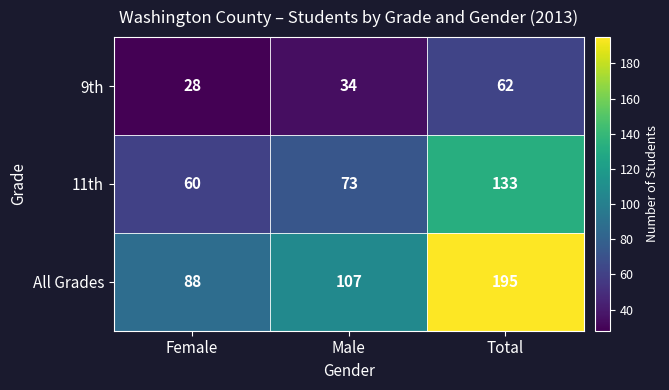

List the labels in order of 9th value, largest first.

Total, Male, Female